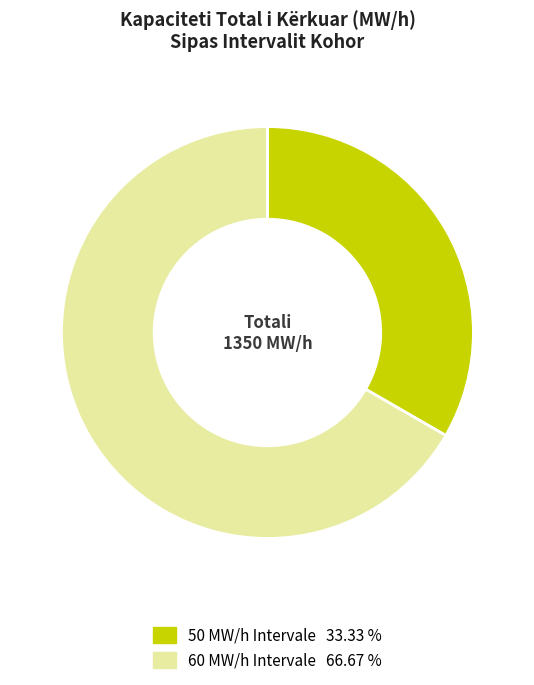

Is there a majority slice in this chart?

Yes